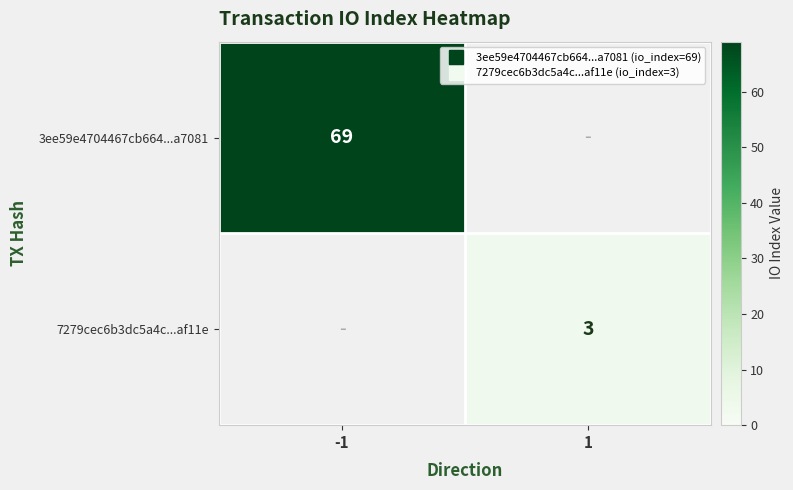

Which category has the lowest value in the 3ee59e4704467cb664...a7081 series?

1